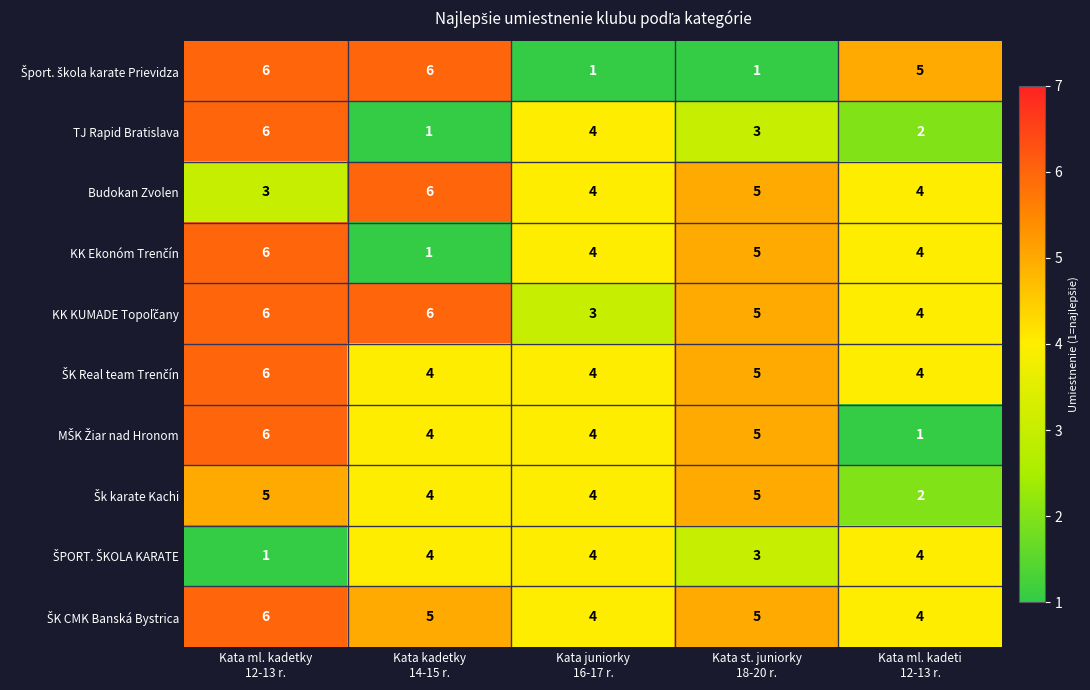

What is the difference between the highest and lowest values at Kata st. juniorky
18-20 r.?

4